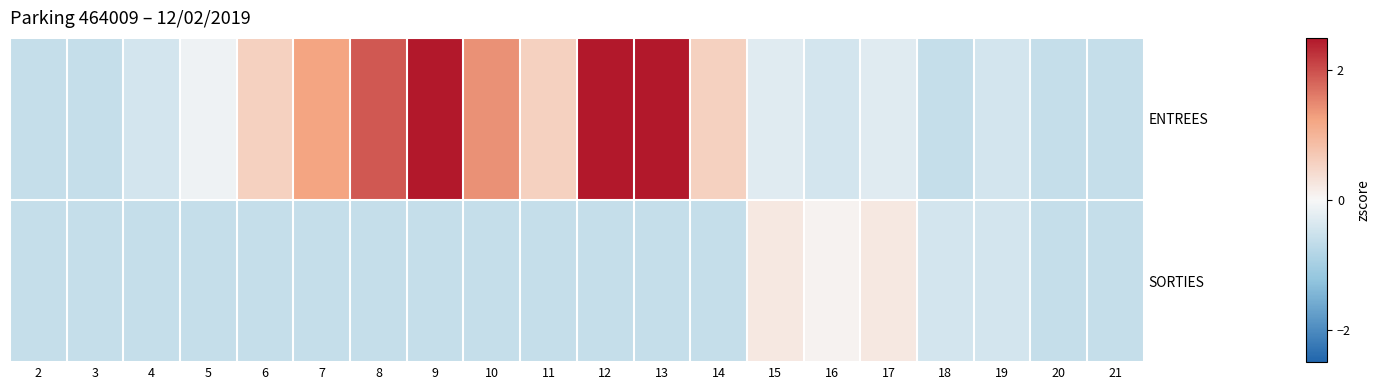

Reading left to right, extract all data points from this chart.

ENTREES: 2=-0.6	3=-0.6	4=-0.4	5=-0.1	6=0.6	7=1.2	8=1.9	9=2.9	10=1.4	11=0.6	12=2.6	13=2.8	14=0.6	15=-0.3	16=-0.4	17=-0.3	18=-0.6	19=-0.4	20=-0.6	21=-0.6
SORTIES: 2=-0.6	3=-0.6	4=-0.6	5=-0.6	6=-0.6	7=-0.6	8=-0.6	9=-0.6	10=-0.6	11=-0.6	12=-0.6	13=-0.6	14=-0.6	15=0.2	16=0.1	17=0.2	18=-0.4	19=-0.4	20=-0.6	21=-0.6